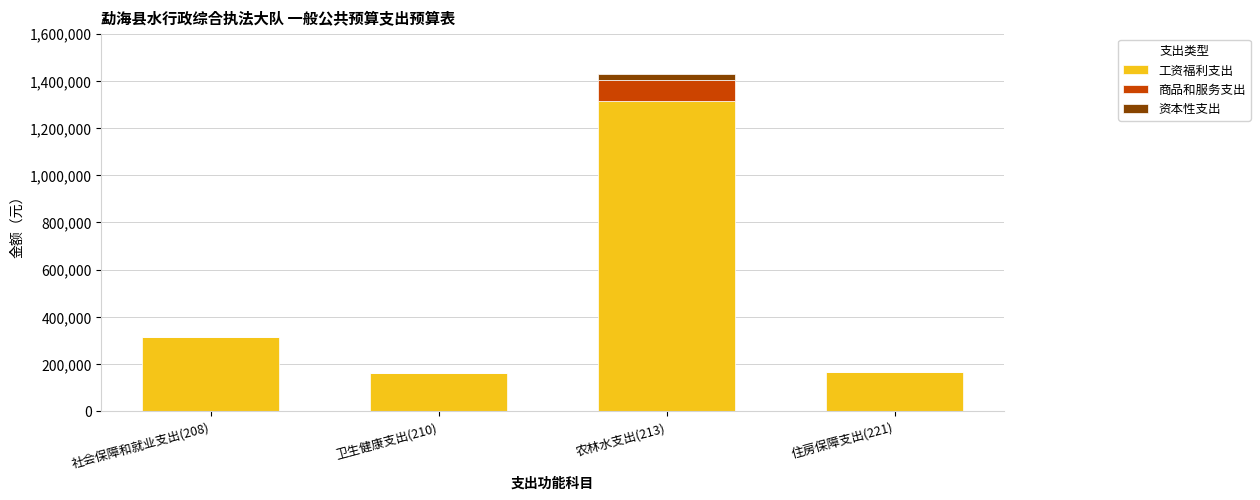

At which category is the sum across all series the highest?

农林水支出(213)